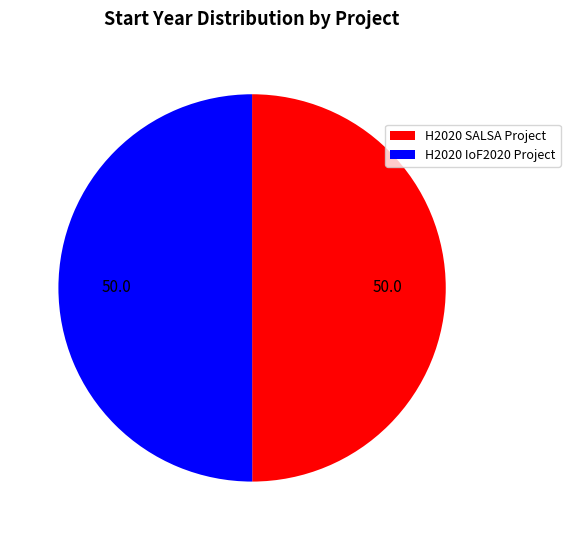

How many segments does this pie chart have?

2